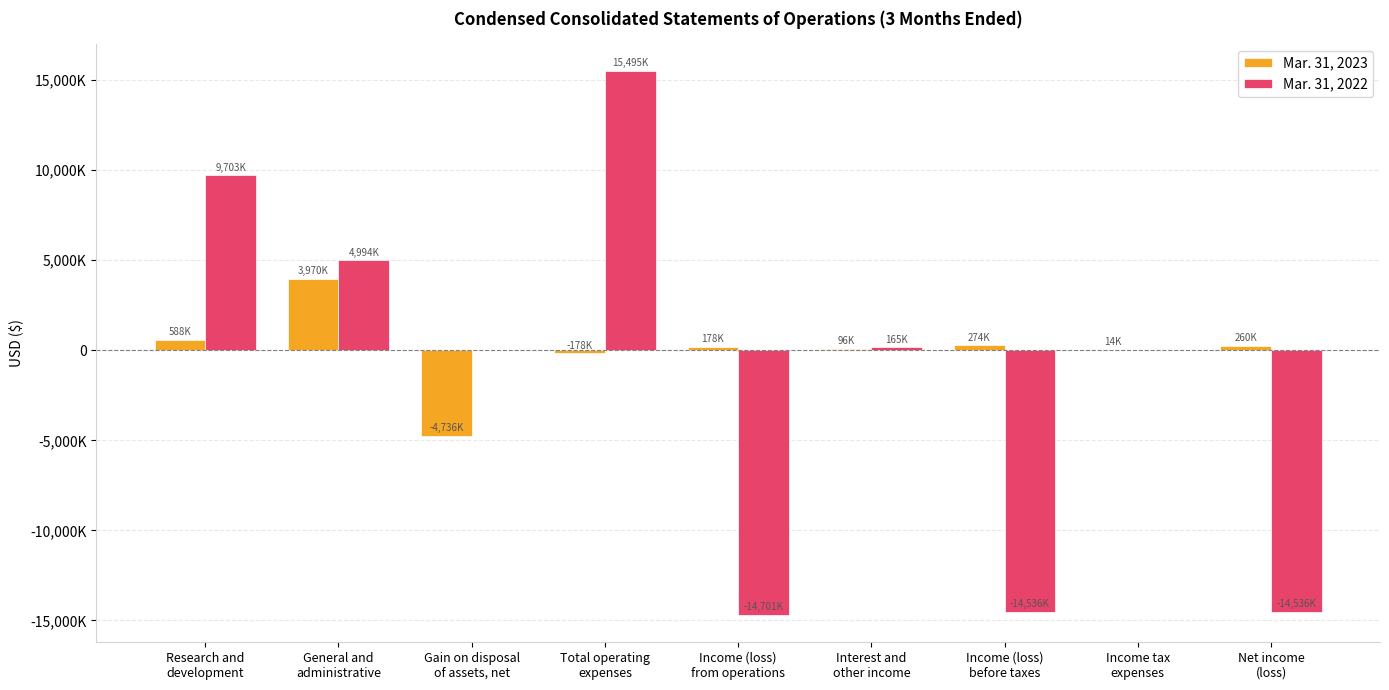

What is the total value across all series at General and
administrative?

8964000